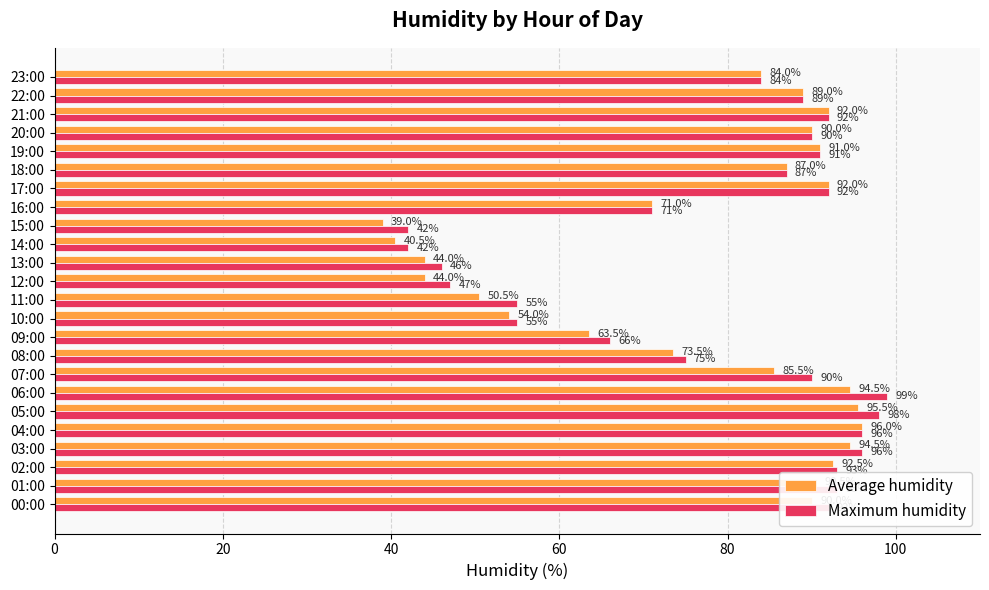

What is the average value of the Maximum humidity series?

78.4